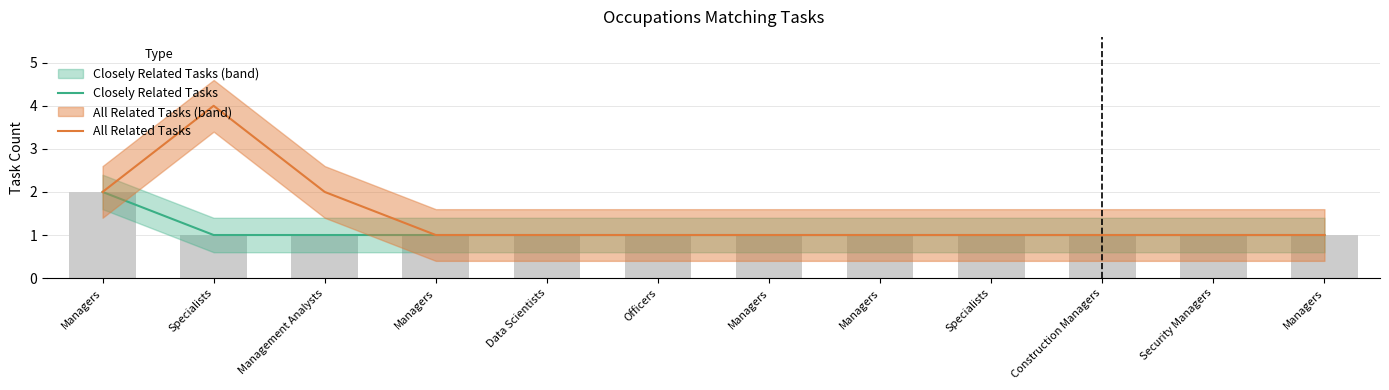

Which series has the widest spread of values?

All Related Tasks